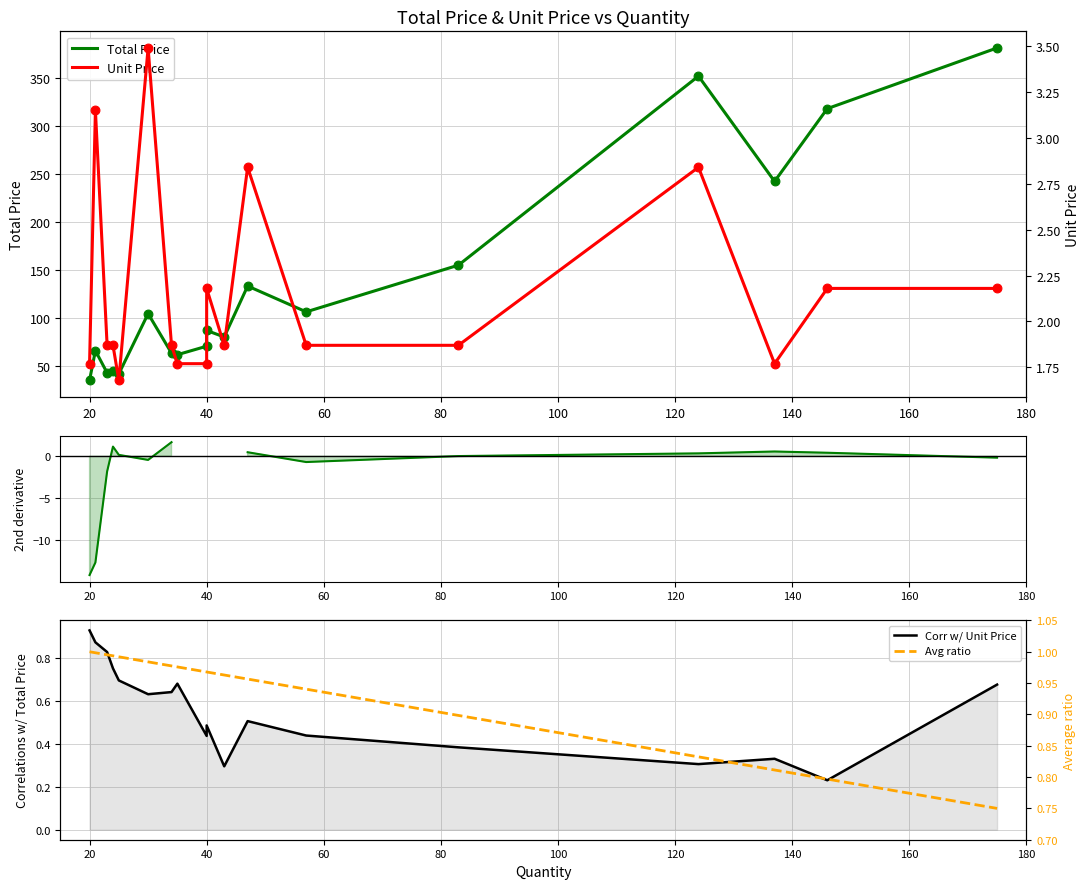

At how many categories does at least one series exceed 363?

1